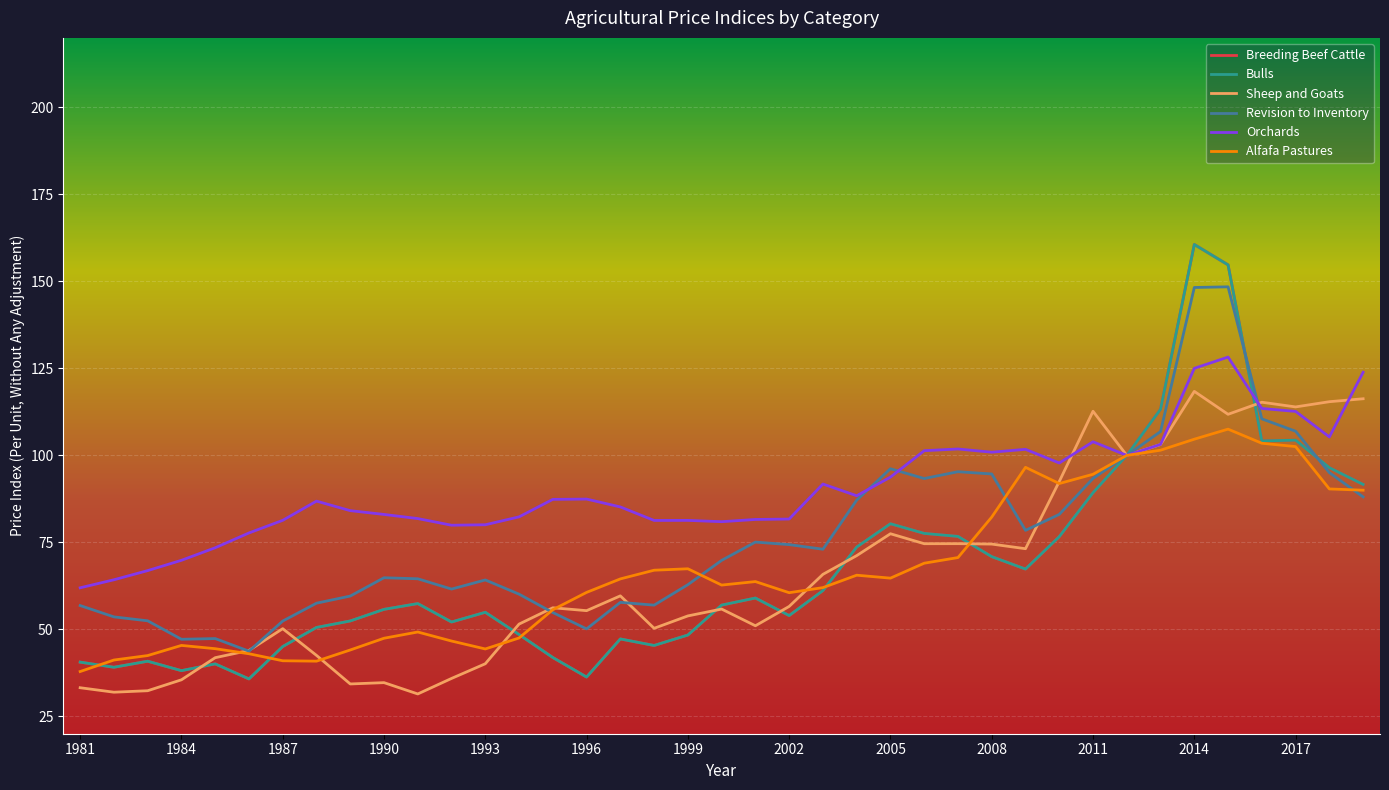

True or false: Sheep and Goats and Revision to Inventory cross at least once.

True